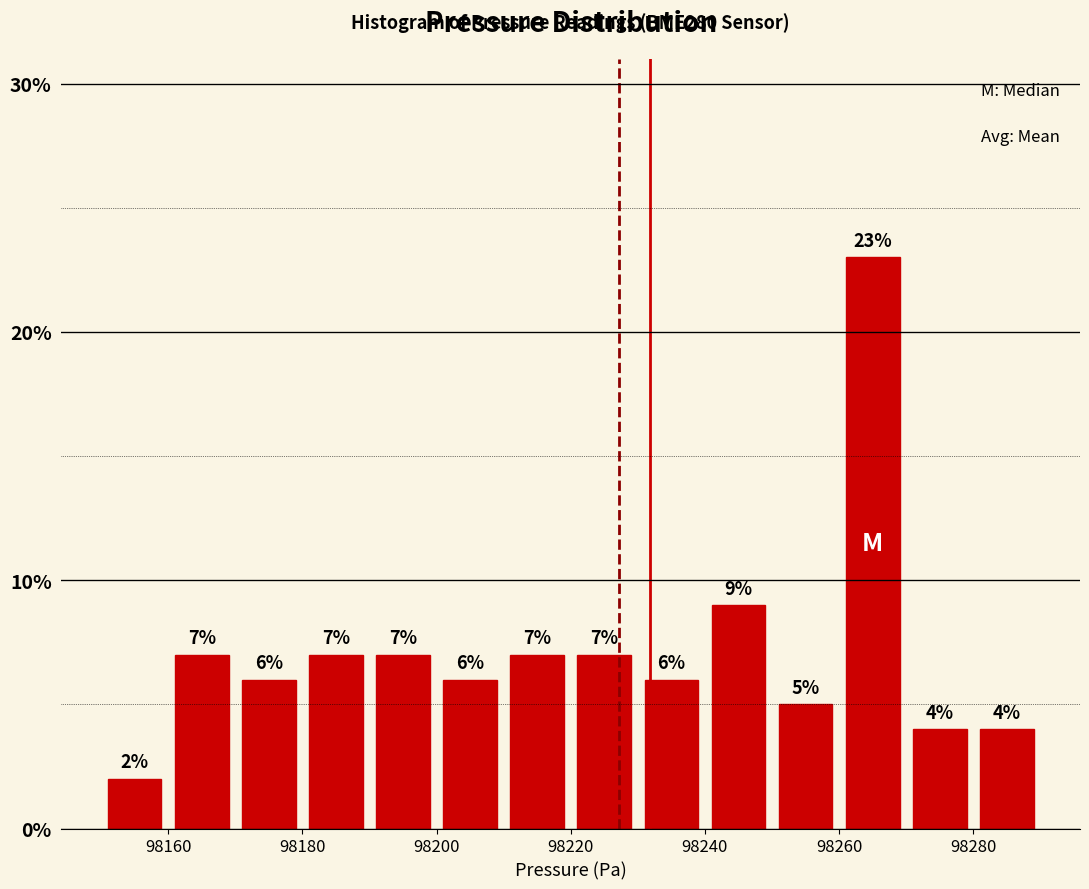

What is the height of the bar covering 98250 to 98260 on the x-axis?

5